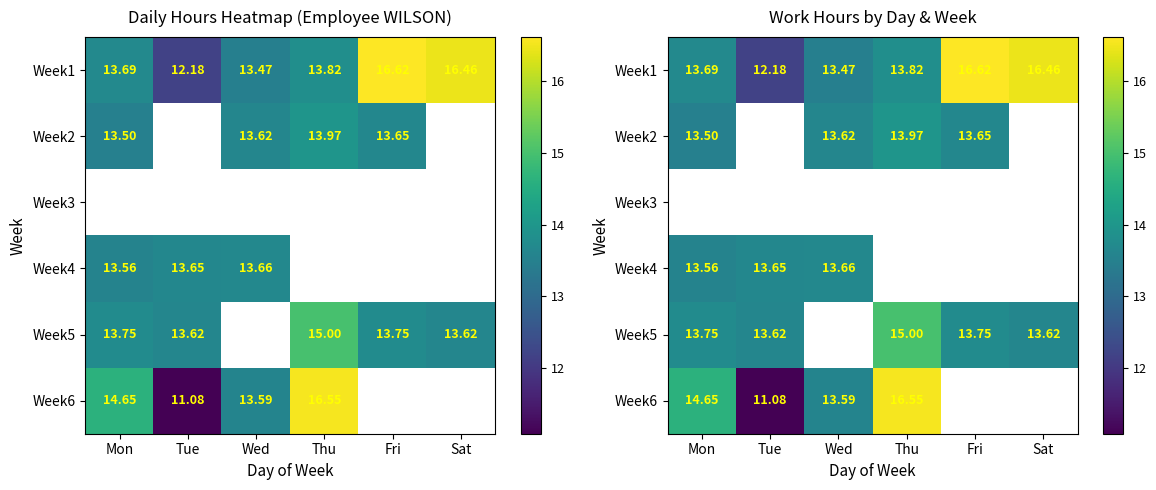

What value does the Week5 series have at Thu?

15.0